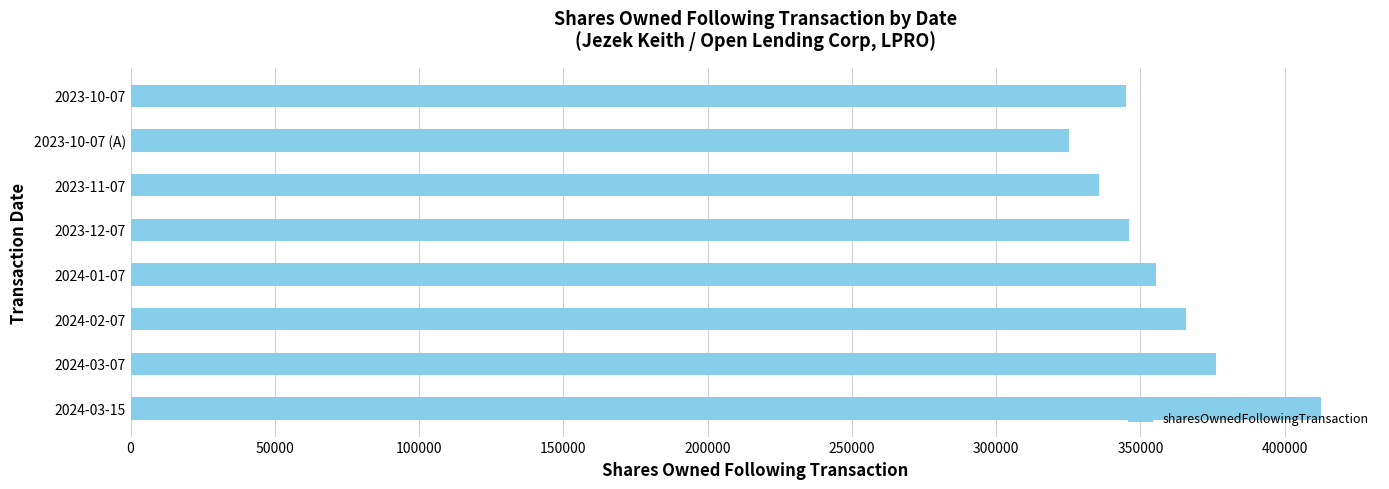

What is the minimum value shown in the chart?

325091